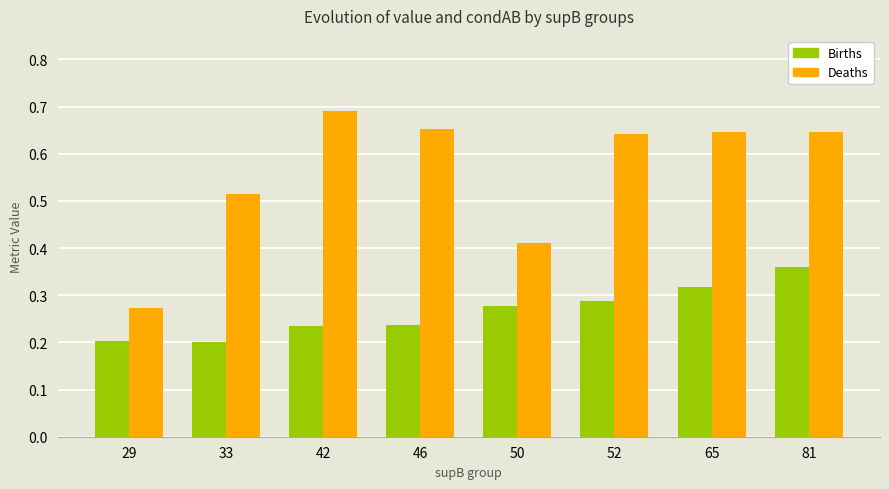

Rank the series by their maximum value, from lowest to highest.

Births, Deaths